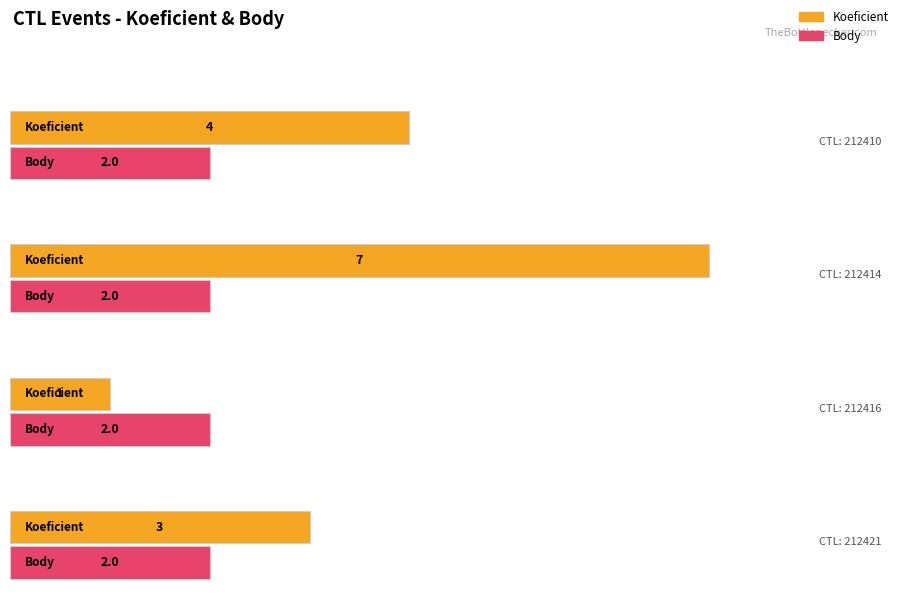

List the labels in order of Body value, largest first.

212410, 212414, 212416, 212421